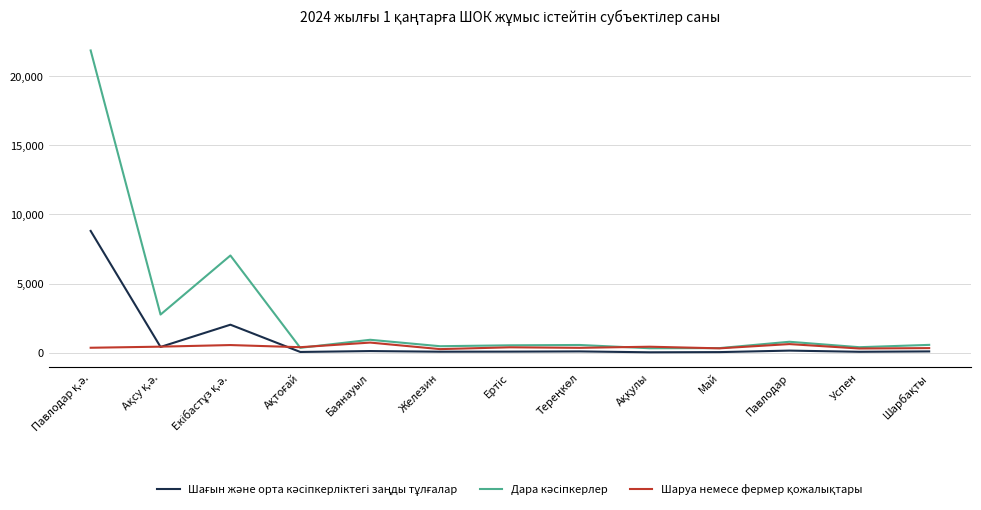

What is the greatest value displayed?

21846